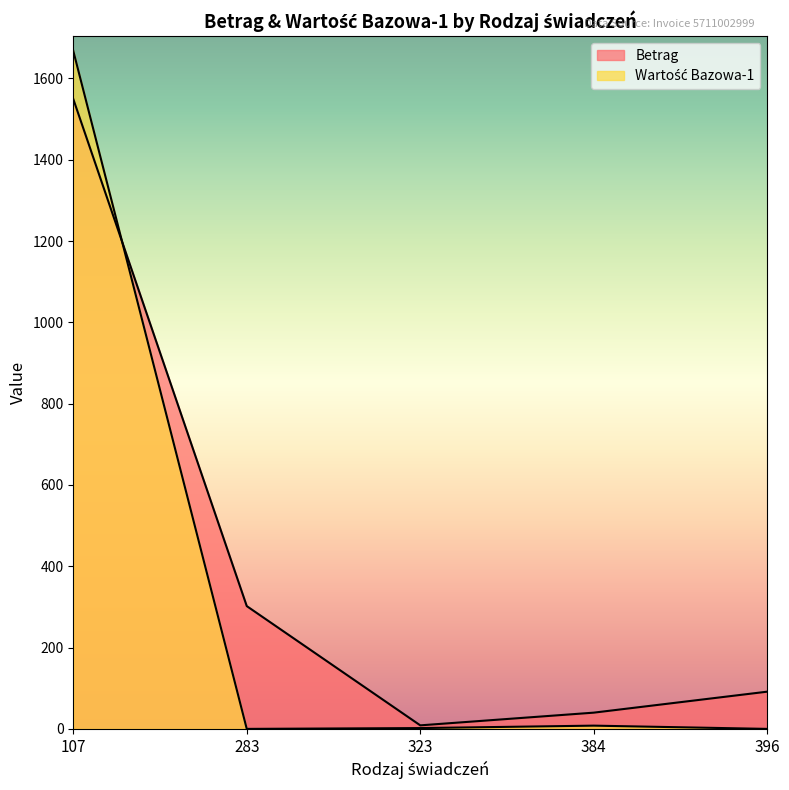

What is the sum of the Betrag values at 323 and 107?

1558.2